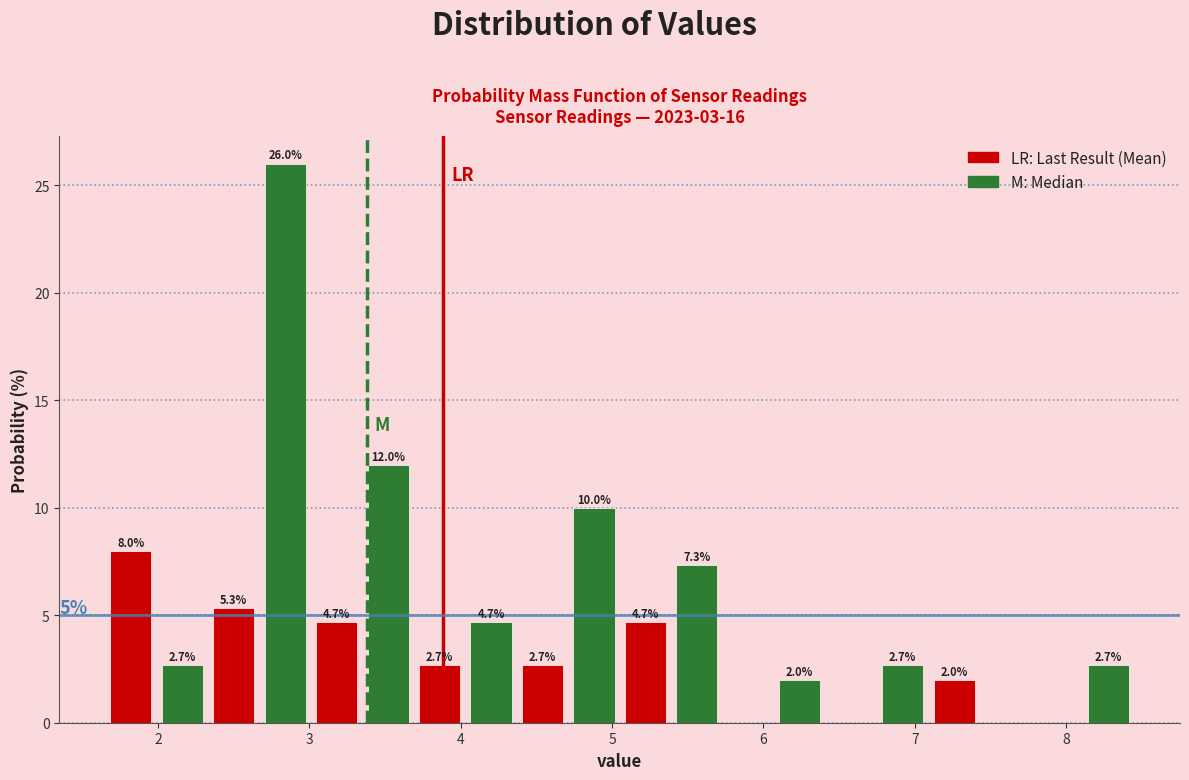

Around what value on the x-axis is the tallest bar? Give the approximate position of its centre, as read against the axis.

2.8